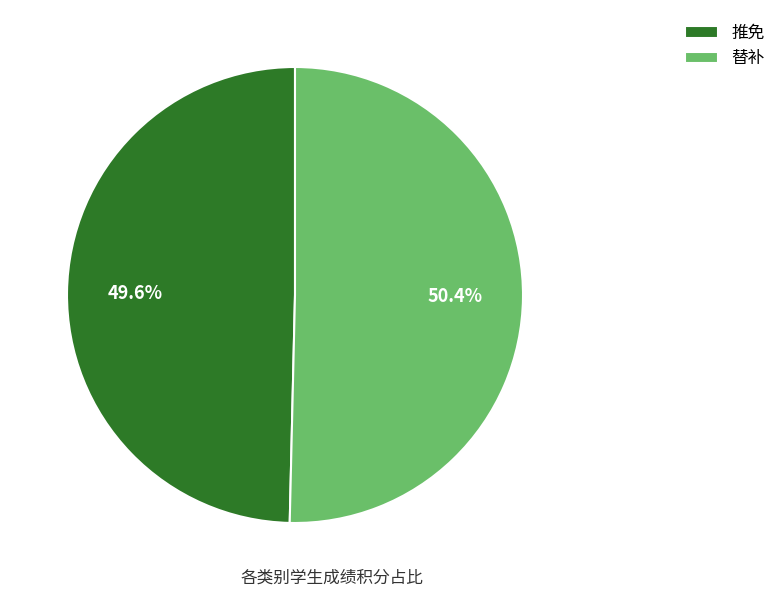

How many segments does this pie chart have?

2